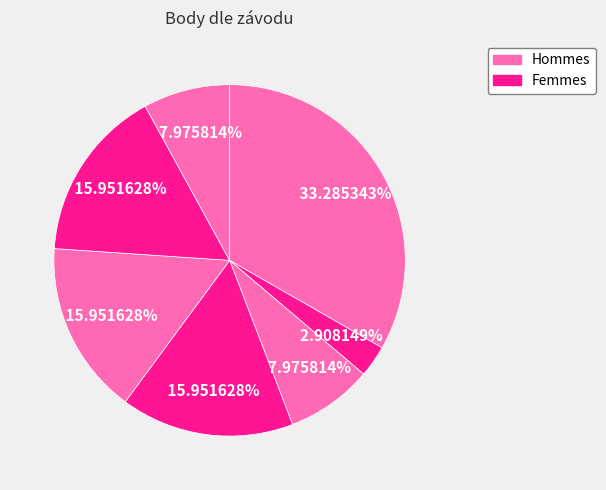

How many segments does this pie chart have?

7